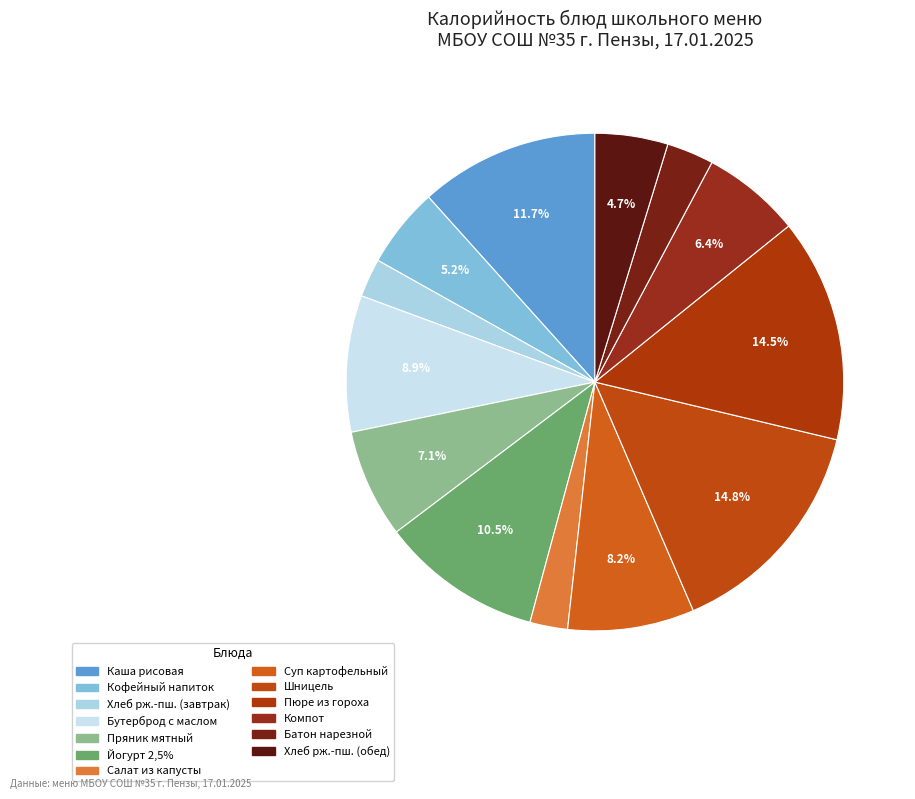

How many slices are in this pie chart?

13